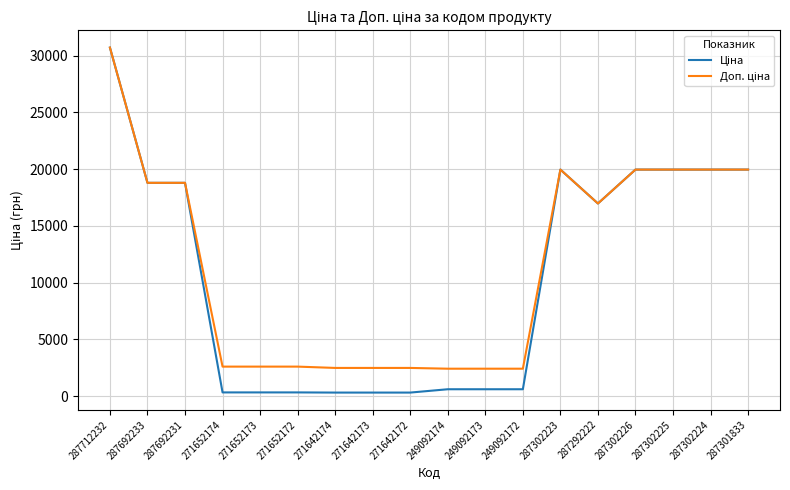

How many lines are shown in the chart?

2